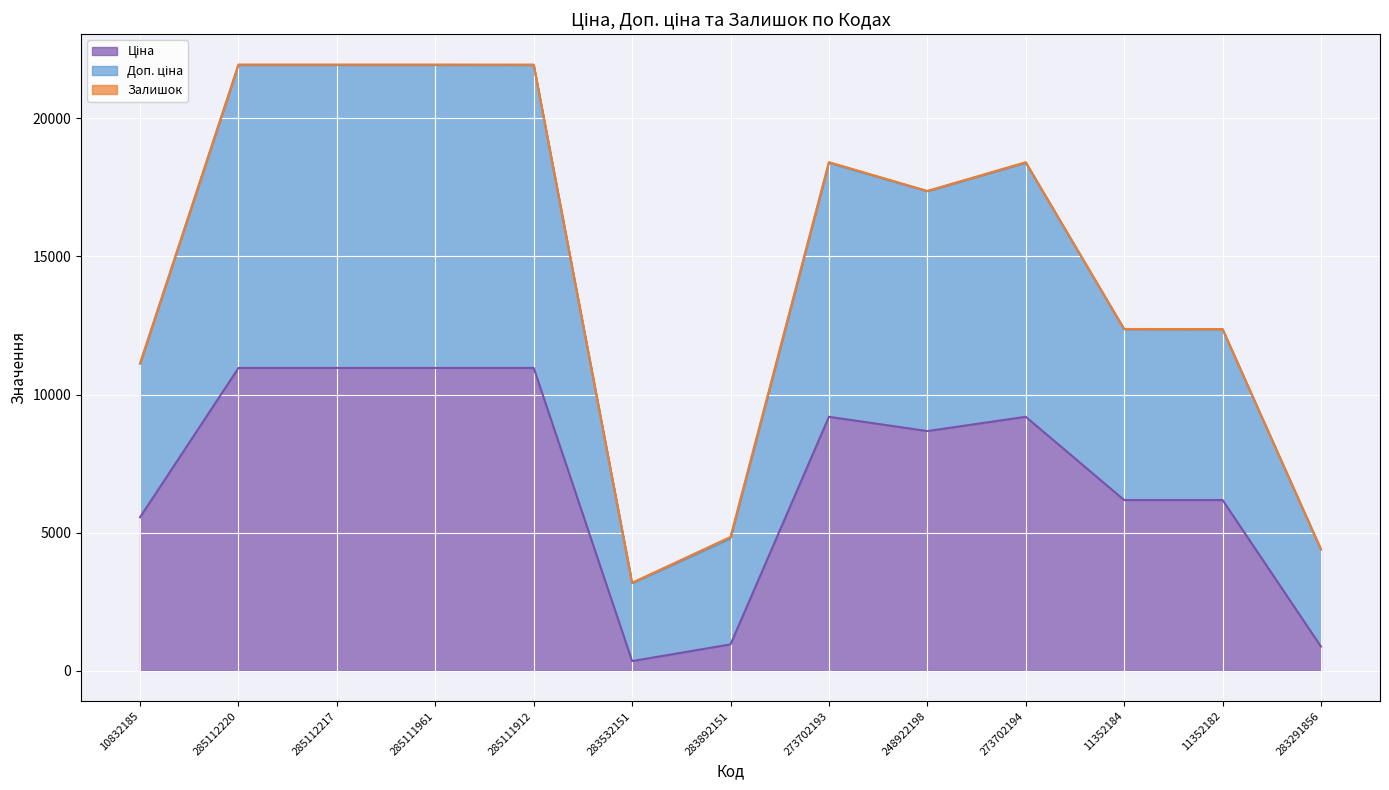

Rank the series at 285112220 from highest to lowest value.

Доп. ціна, Ціна